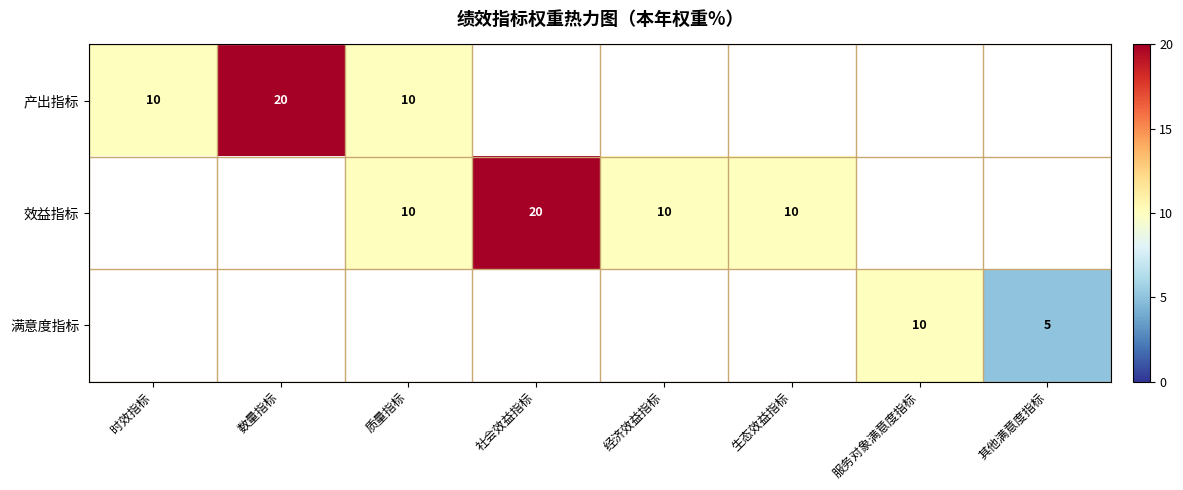

The 效益指标 series shows 26 at 社会效益指标. True or false?

False